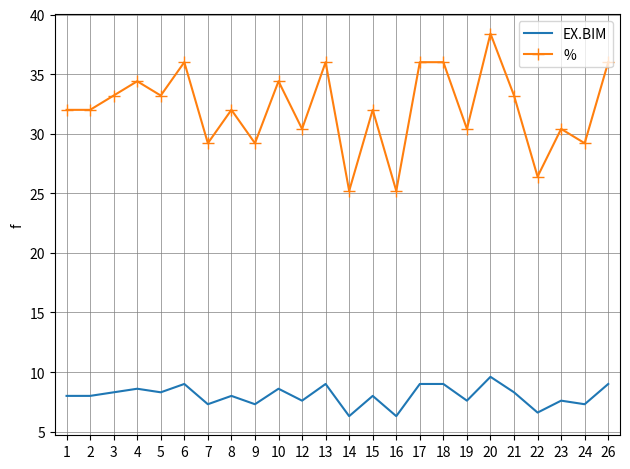

True or false: % has a value of 33.2 at 5.

True